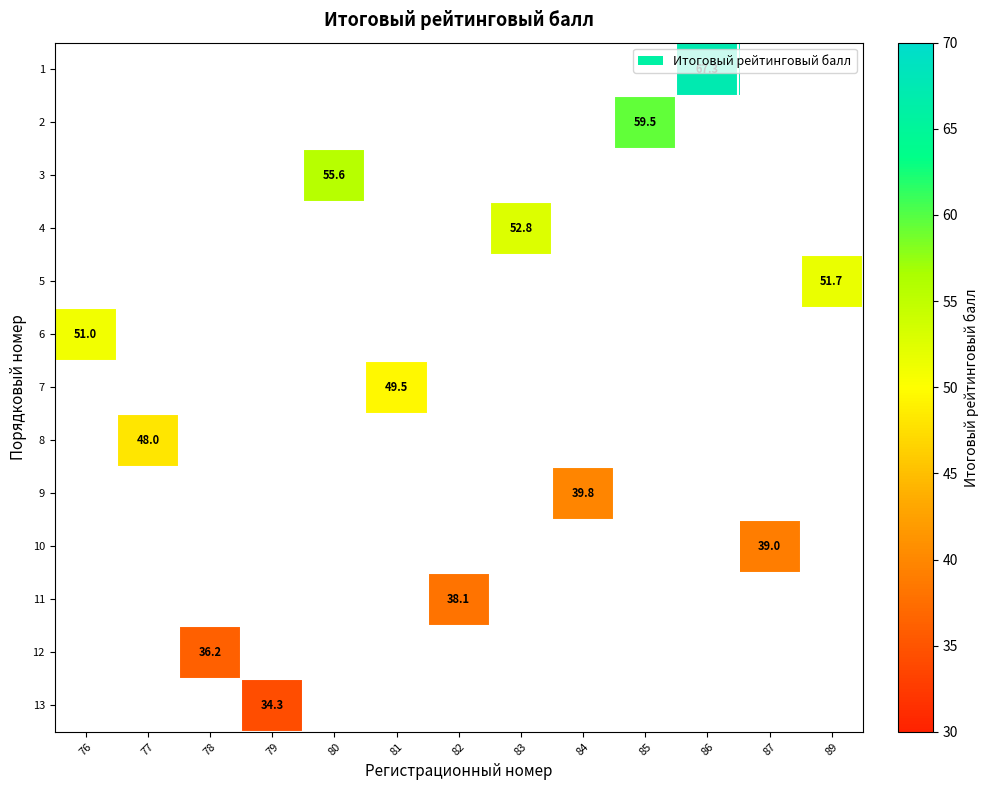

Is it true that 6 equals 14.3 at 76?

False